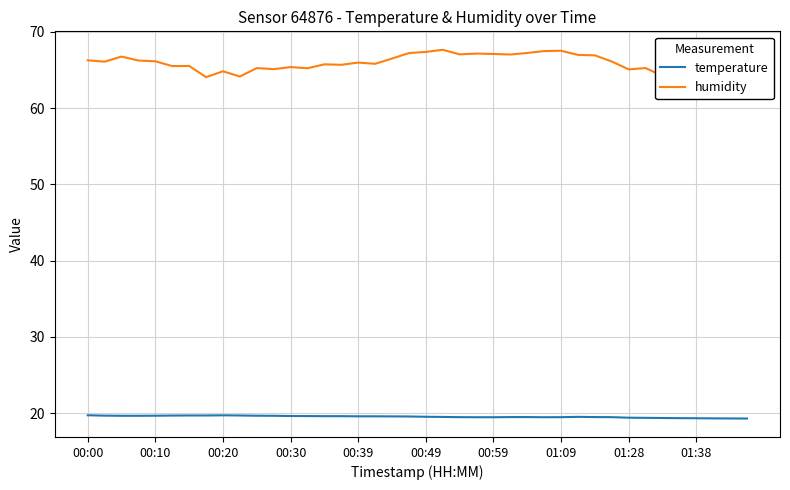

Which series has the largest total across all categories?

humidity